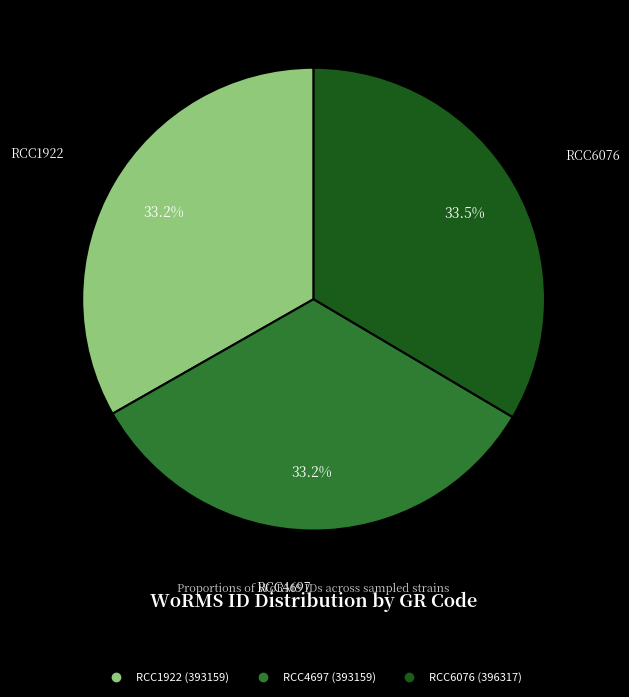

What is the ratio of the value at RCC6076 to the value at RCC4697?

1.0